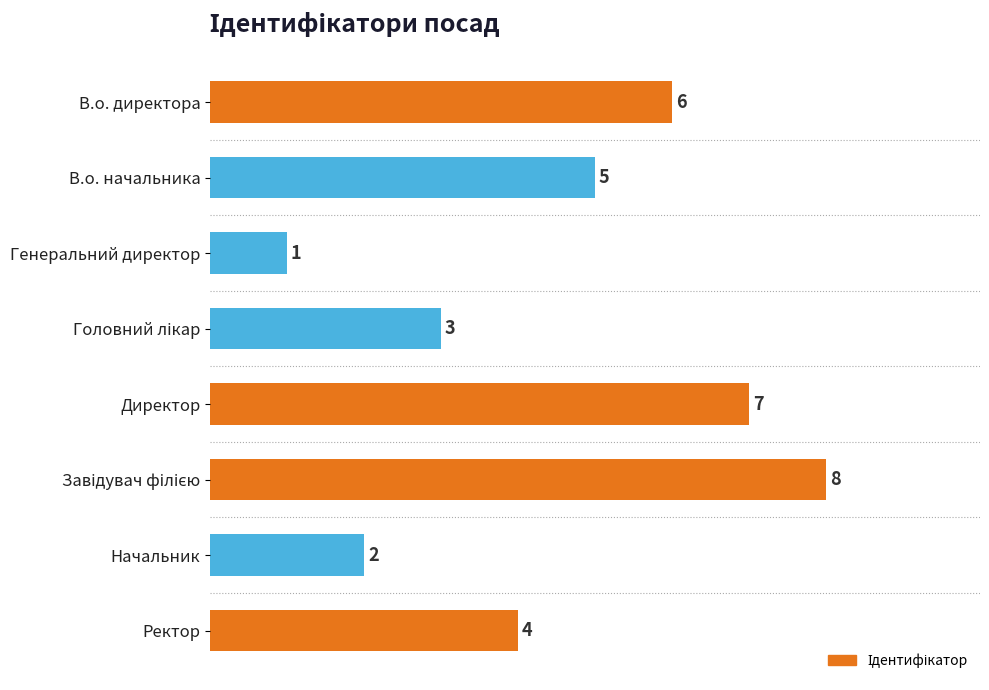

What is the label of the 8th bar from the top?

Ректор